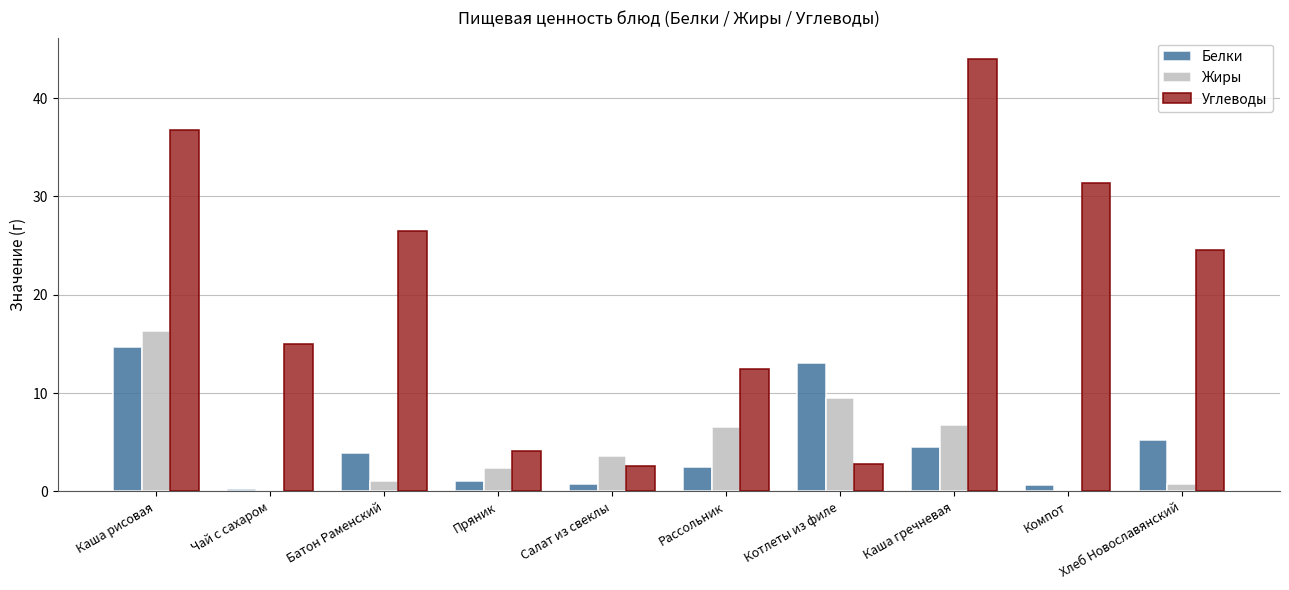

How many groups of bars are there?

10